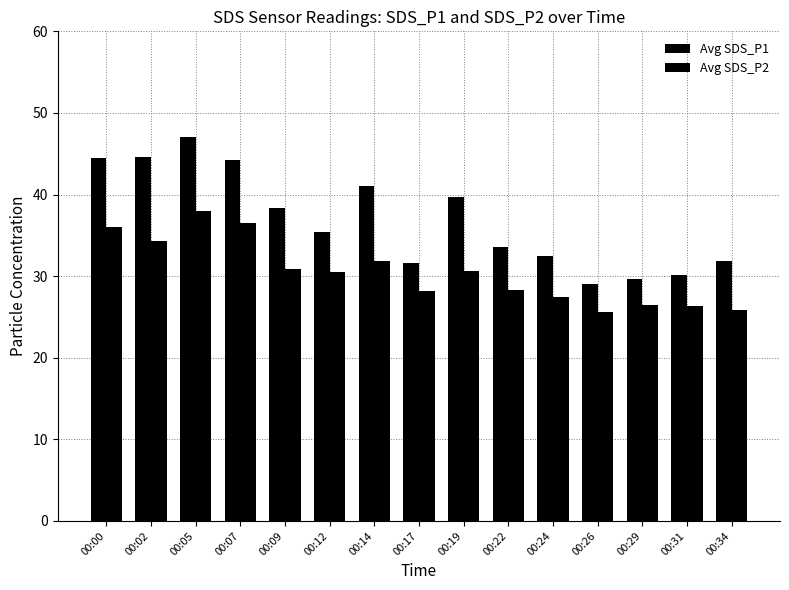

Does the chart contain any negative values?

No